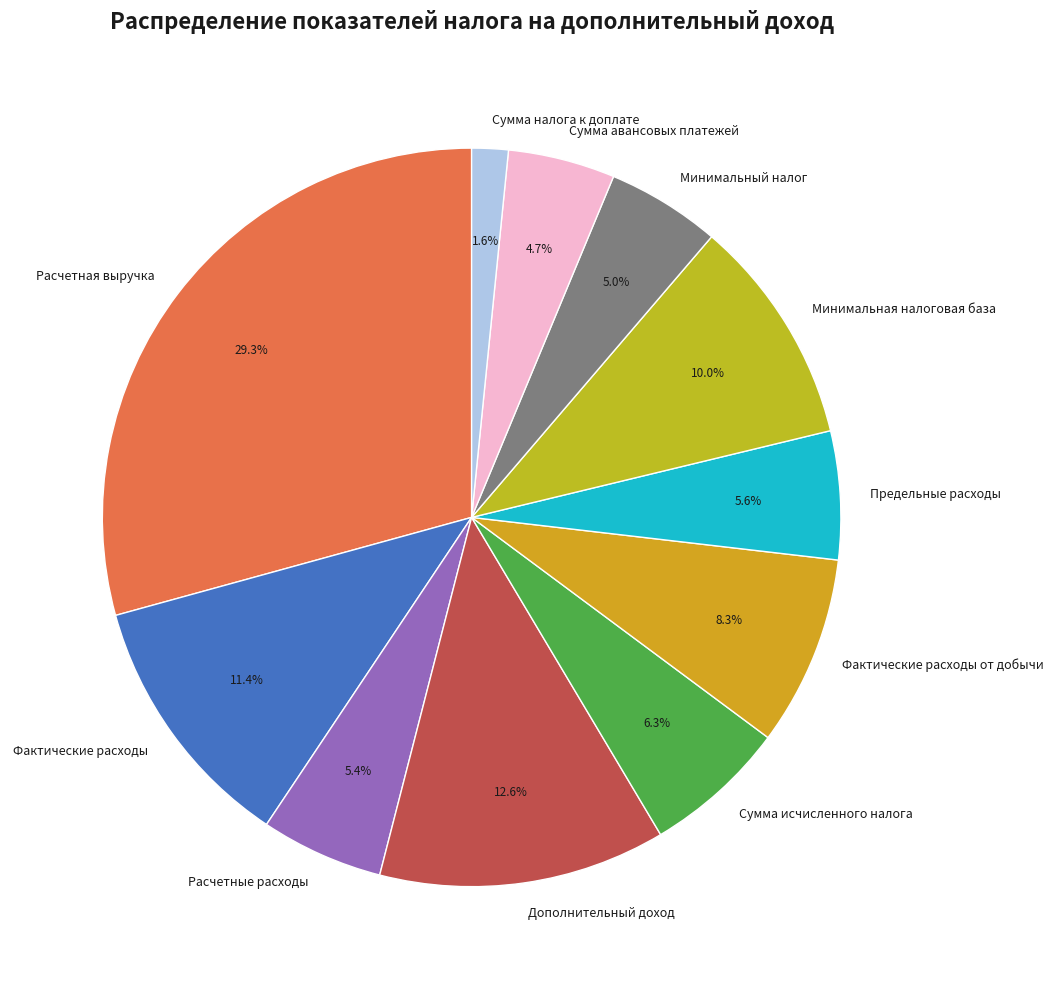

To the nearest percent, what percentage of the pie is Расчетные расходы?

5%